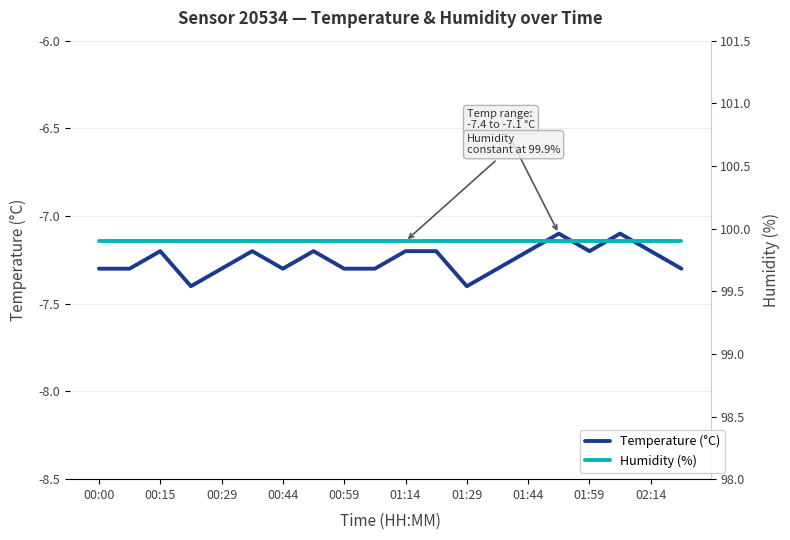

Between 01:44 and 01:14, which is larger?

01:44